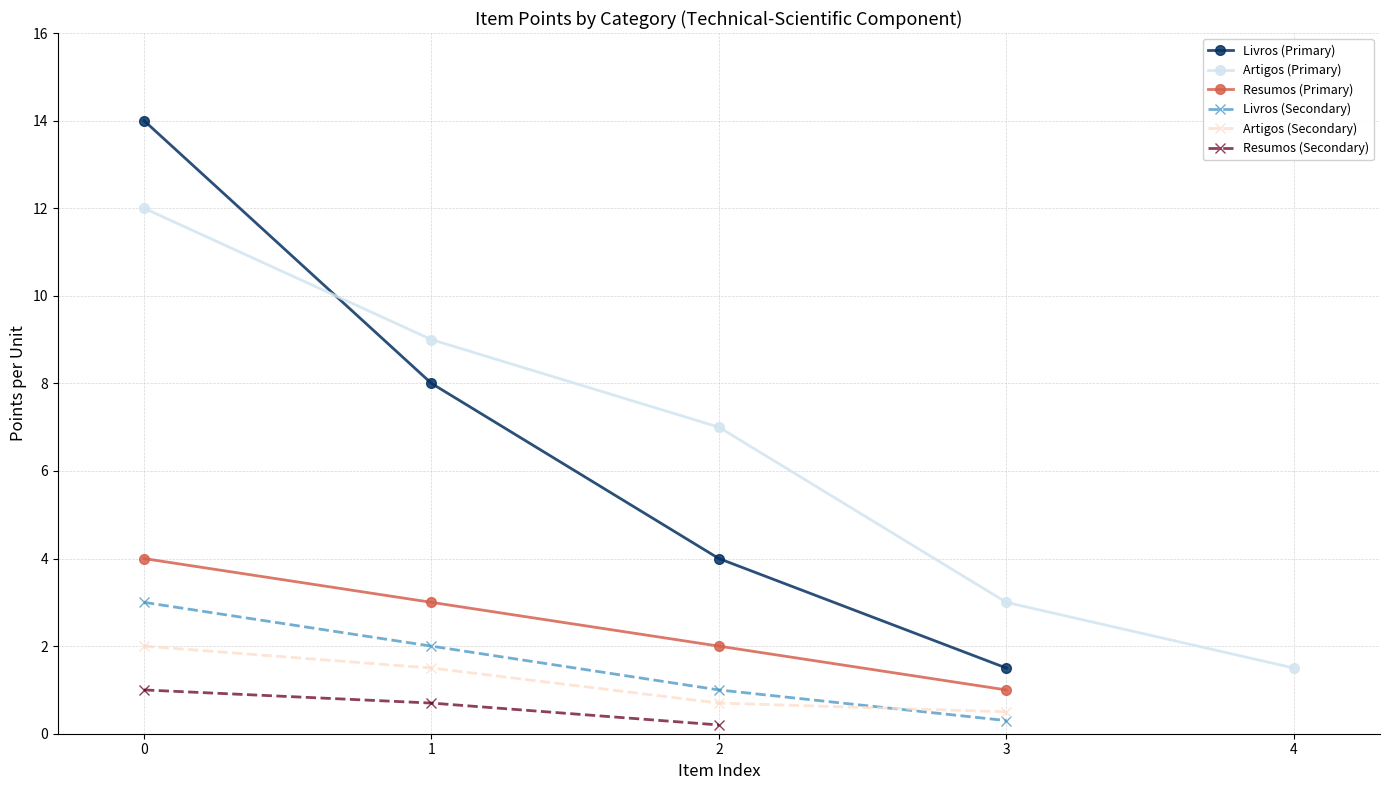

Which category has the lowest value in the Livros (Primary) series?

3